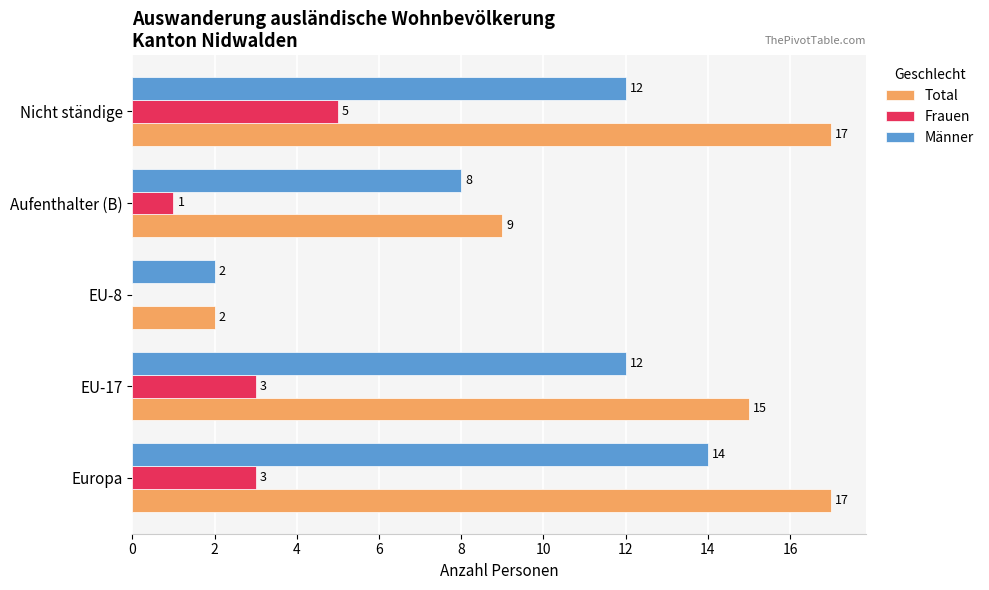

What is the maximum value shown in the chart?

17